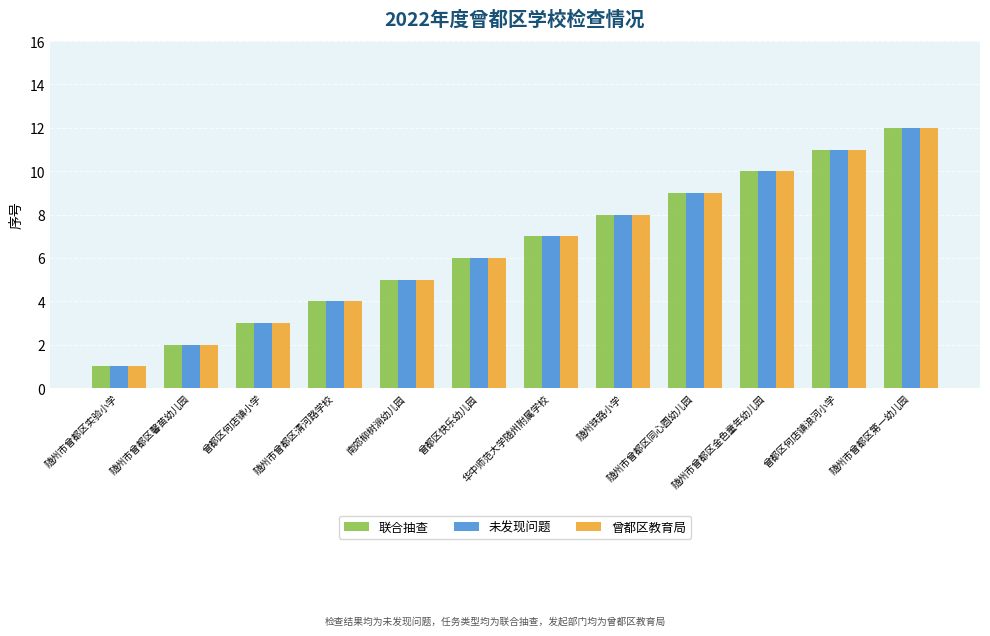

How many data points in 未发现问题 are less than 7?

6